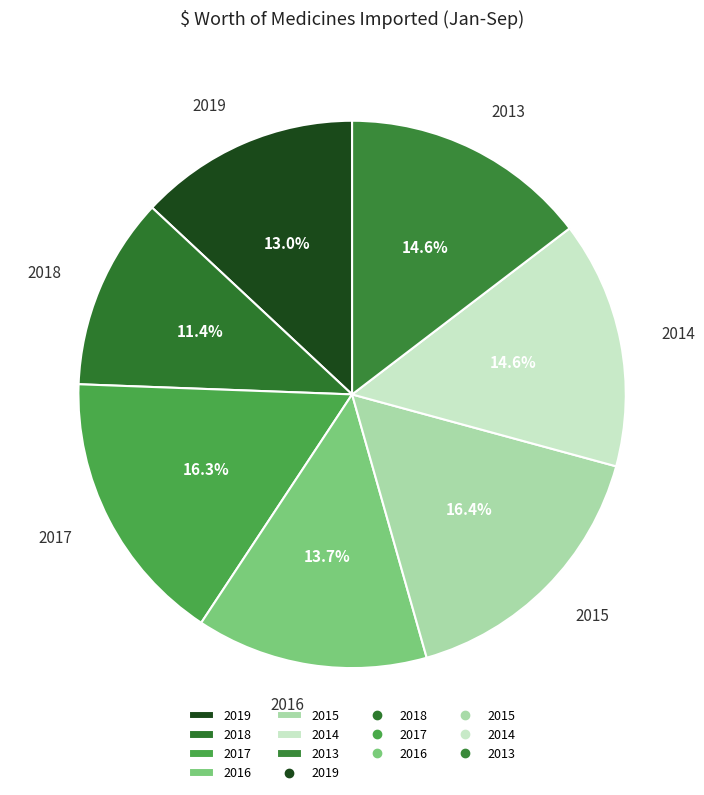

Count the number of slices in the pie.

7